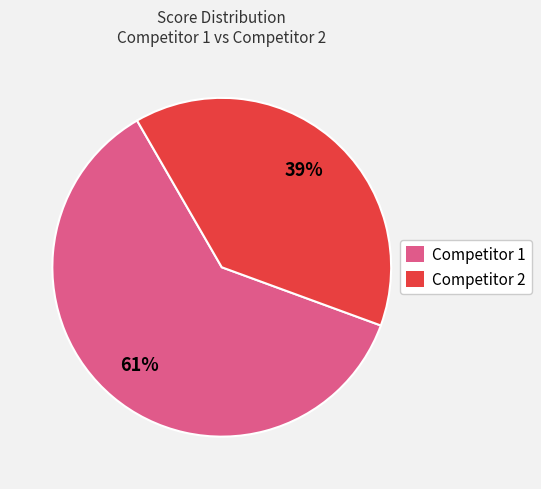

To the nearest percent, what portion does Competitor 2 represent?

39%